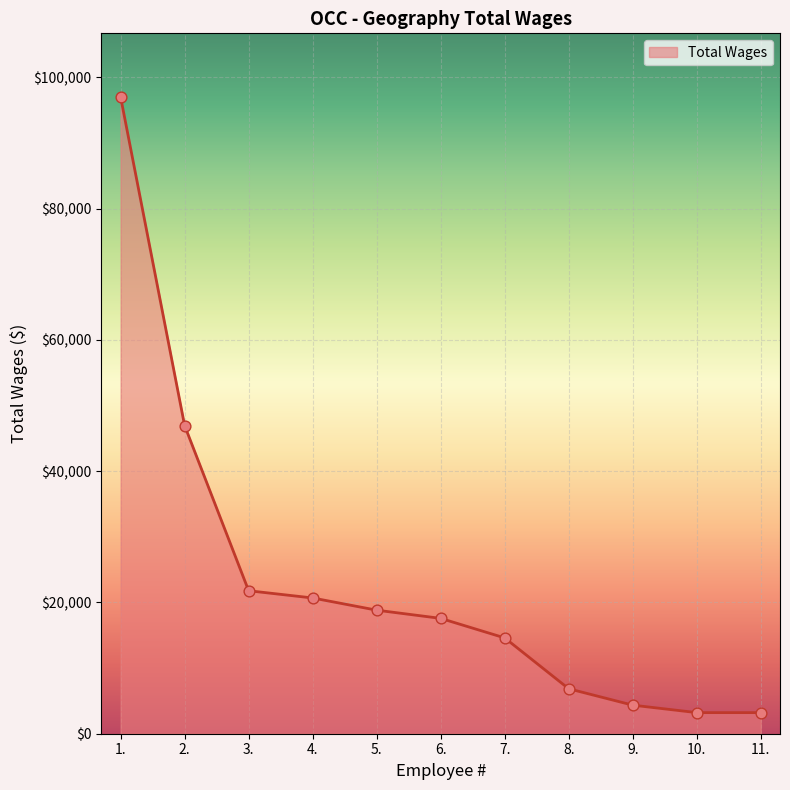

Approximately how many times larger is the value at 1. compared to 4.?

4.7